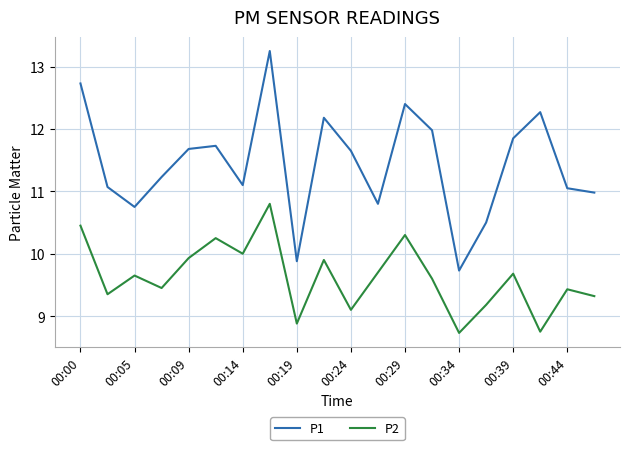

True or false: P2 and P1 cross at least once.

False